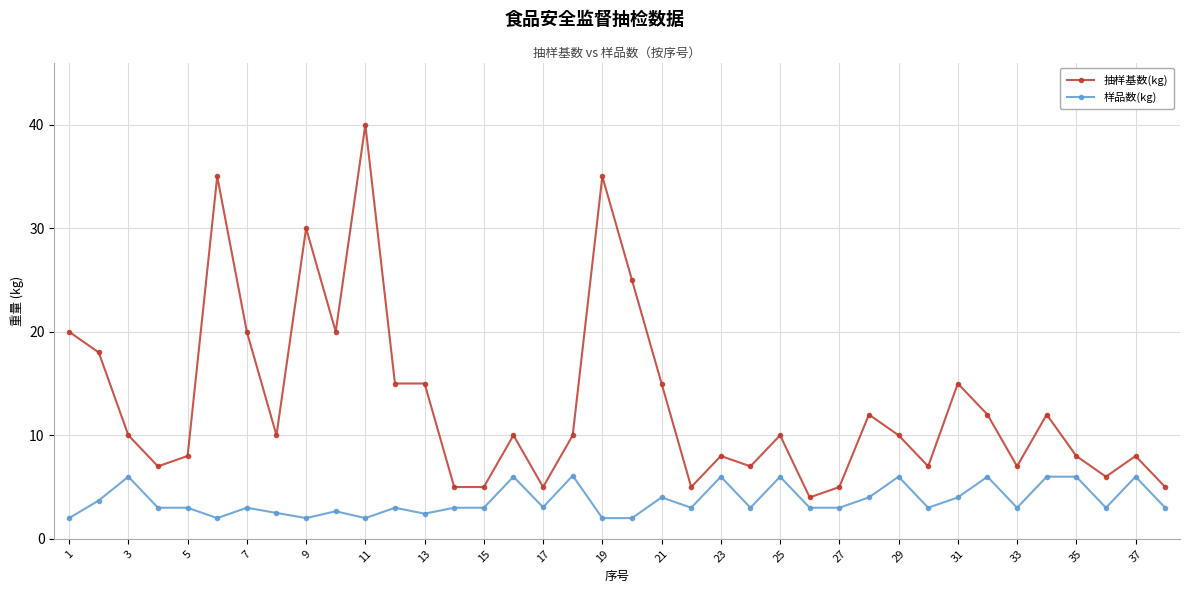

What is the value of the 抽样基数(kg) point at the 15th from the left?

5.0